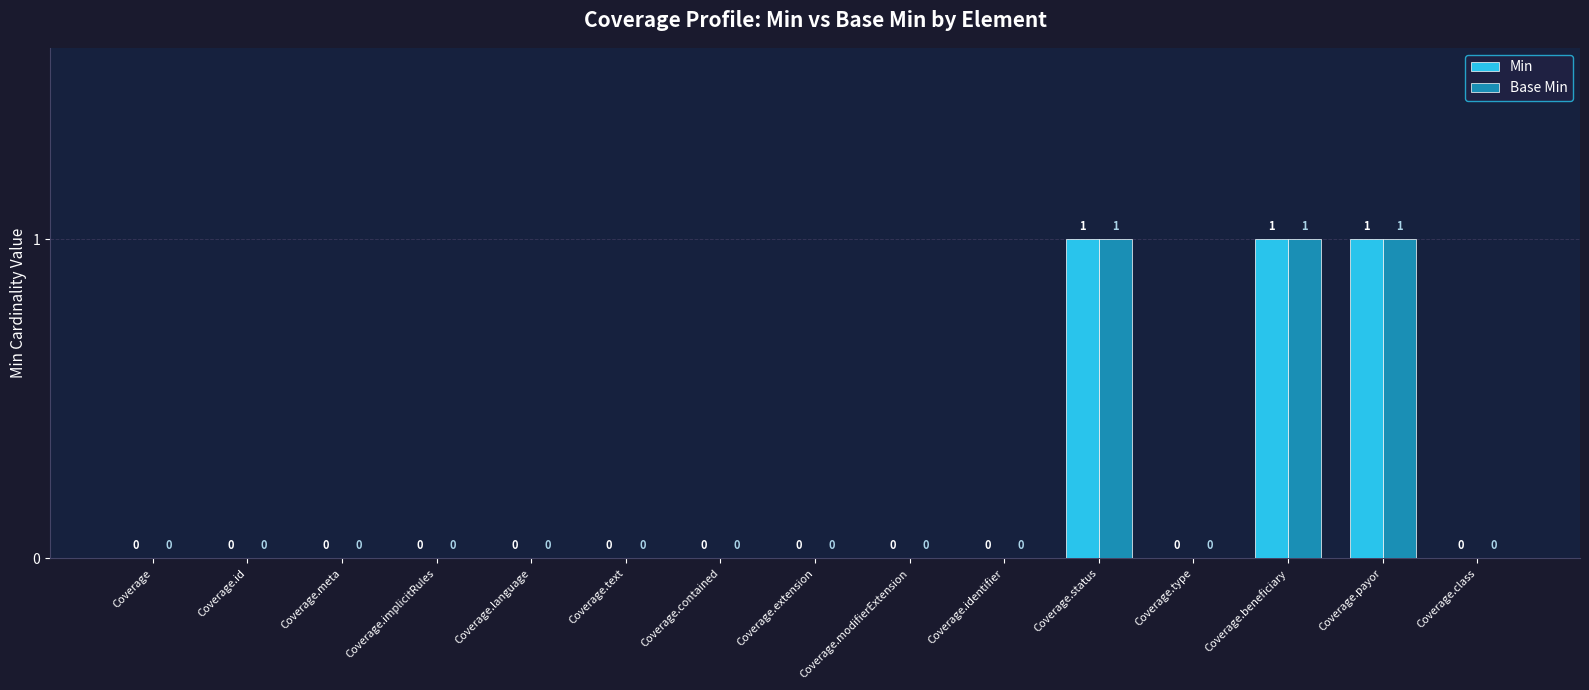

Is it true that Base Min equals 1 at Coverage.payor?

True